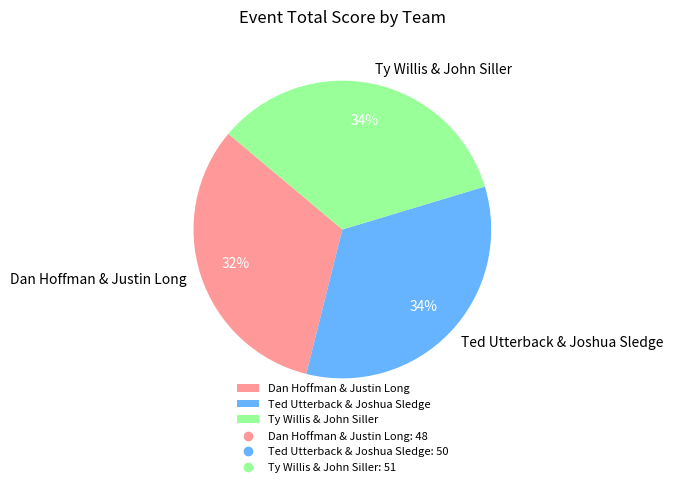

Is there a majority slice in this chart?

No